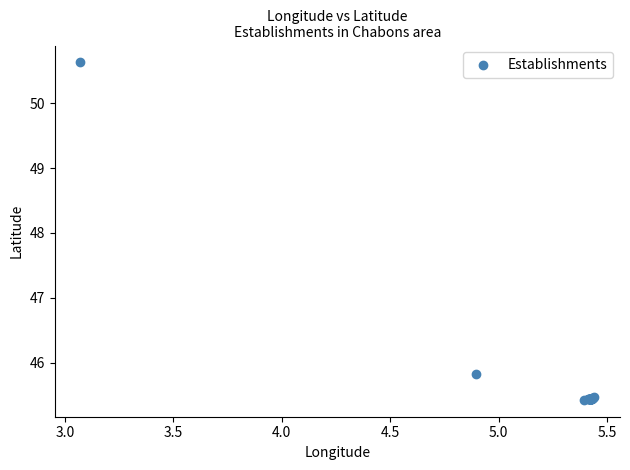

What Y value in the scatter plot is closest to 48?

45.8